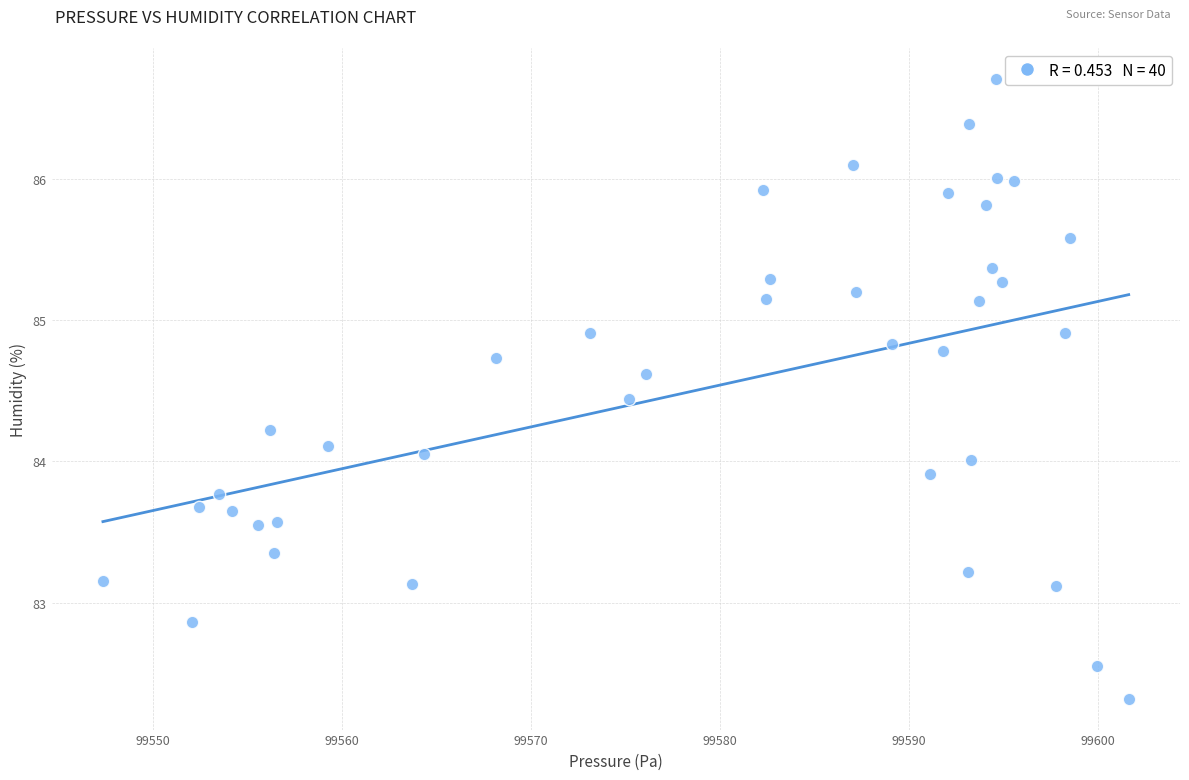

What is the range of Y values (max minus min)?

4.4